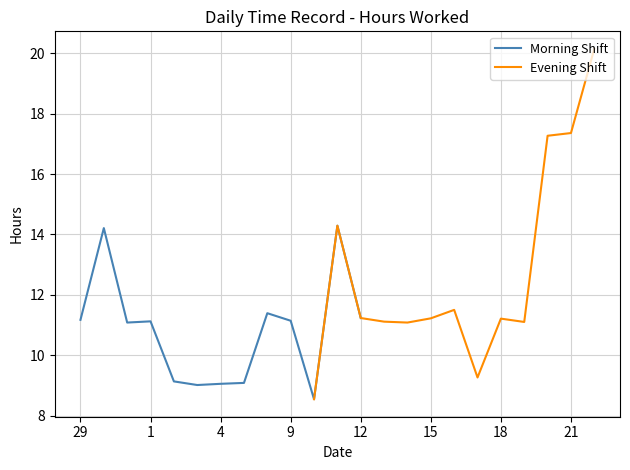

The Morning Shift series shows 11.1 at 1. True or false?

True